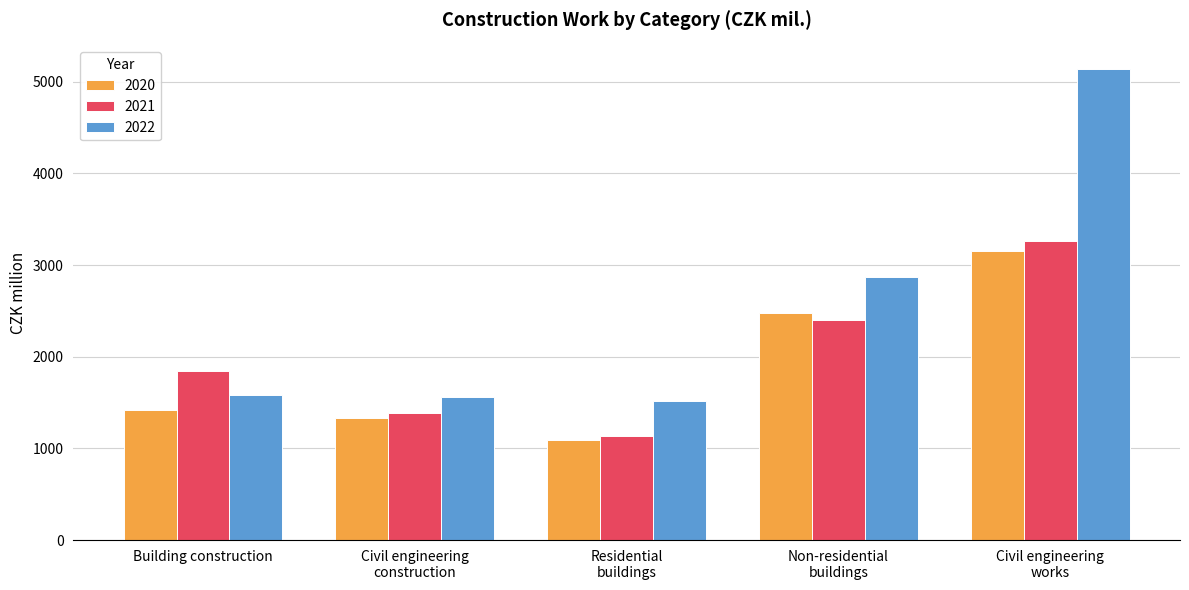

How many categories are shown in the chart?

5